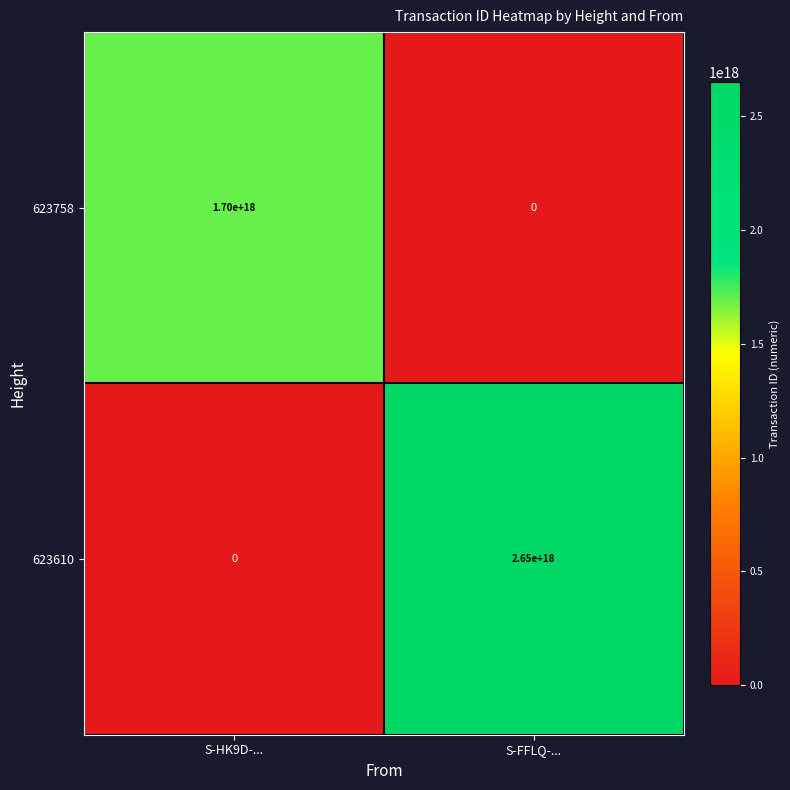

Is it true that 623758 equals -868105799823783552 at S-FFLQ-...?

False